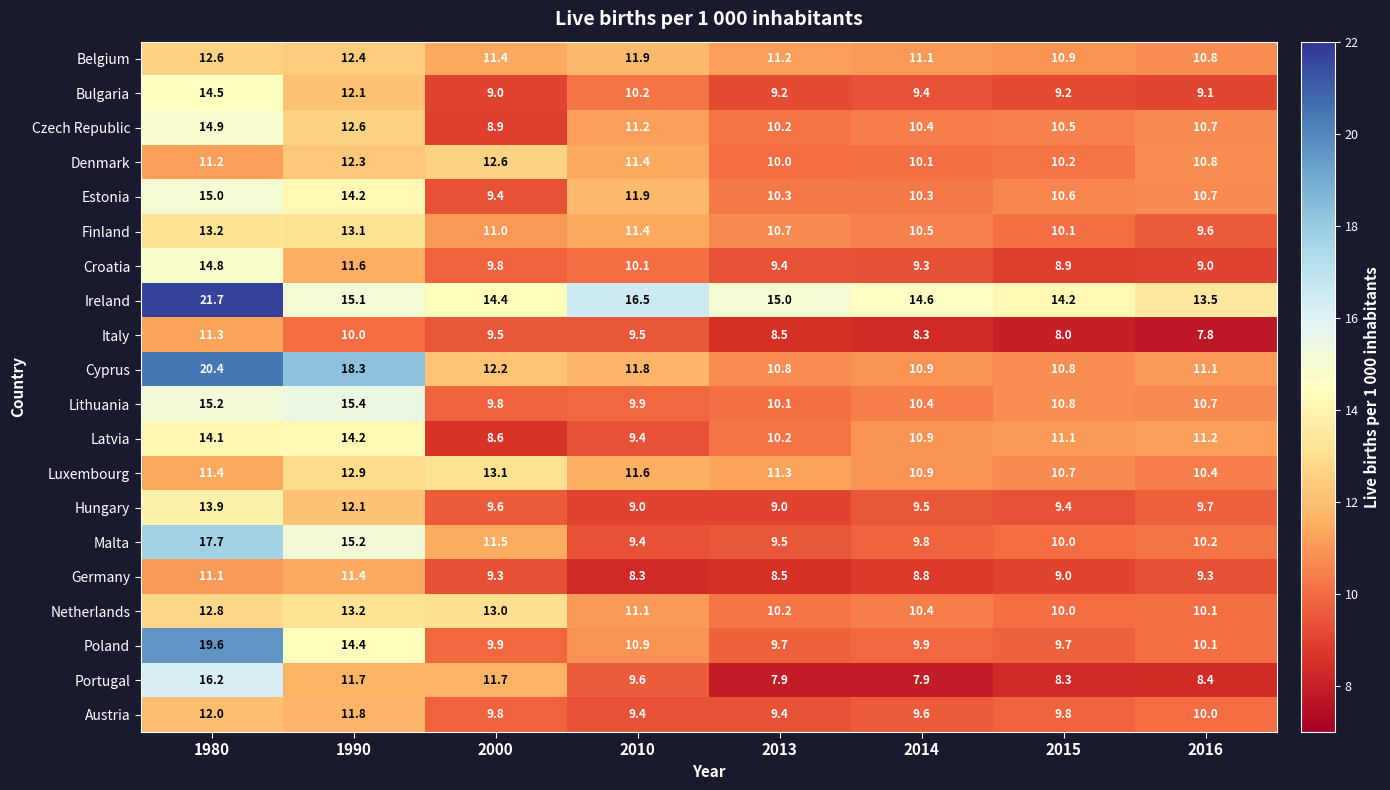

True or false: Italy has a value of 8.0 at 2015.

True